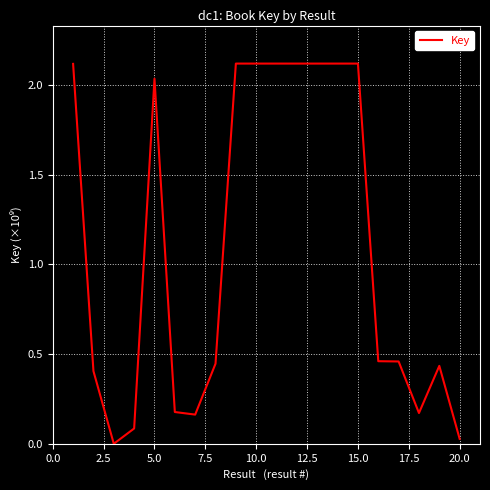

What is the difference between the maximum and minimum values?

2.1